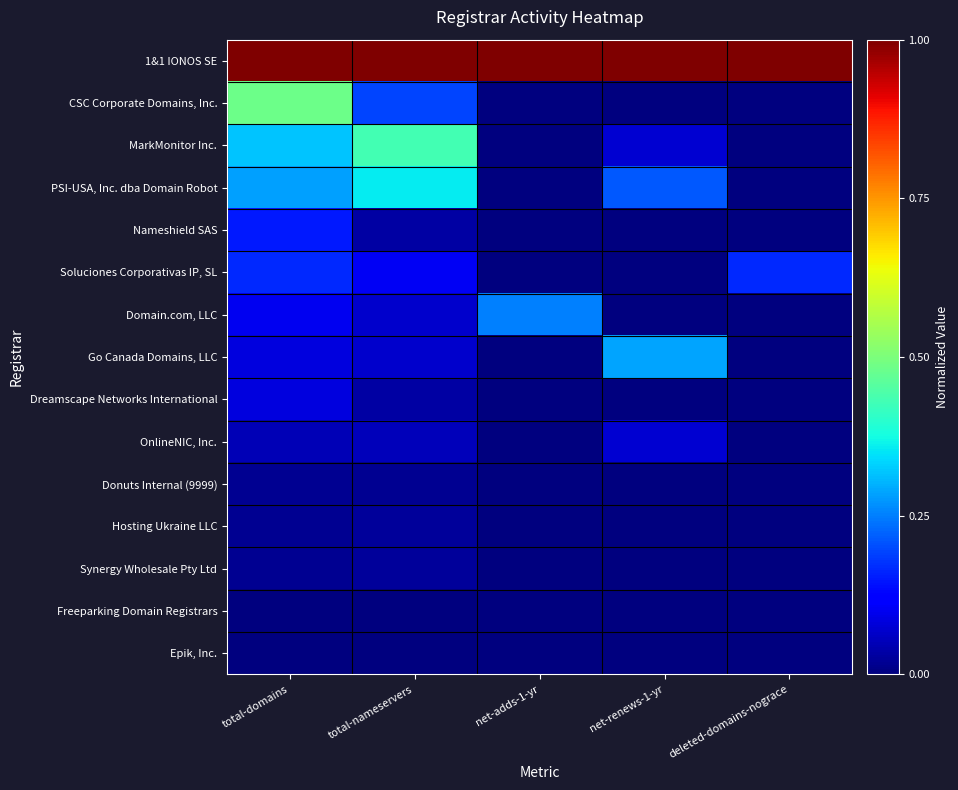

Which series has the largest total across all categories?

1&1 IONOS SE